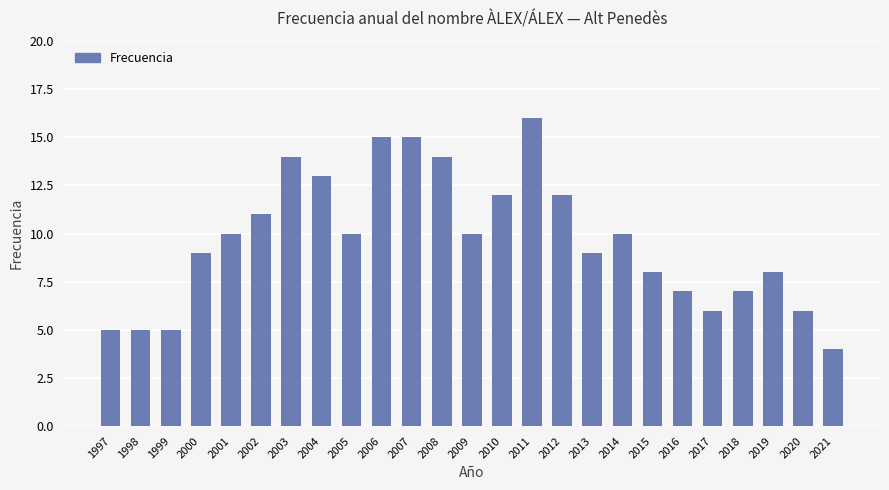

Which category has the highest value across all series?

2011